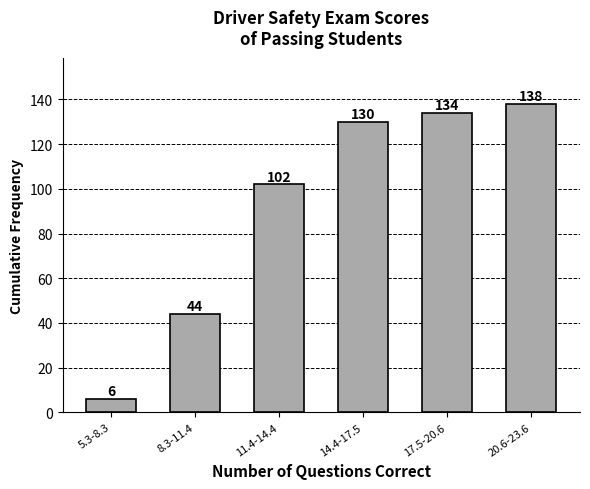

Reading left to right, extract all data points from this chart.

6	44	102	130	134	138